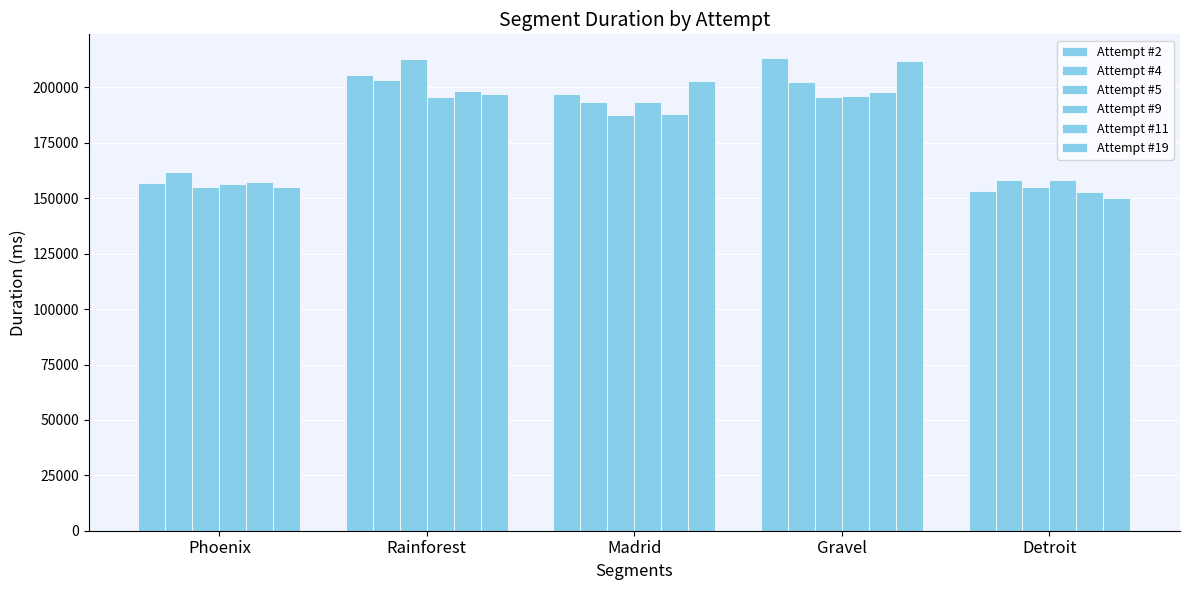

At how many categories does at least one series exceed 186031?

3